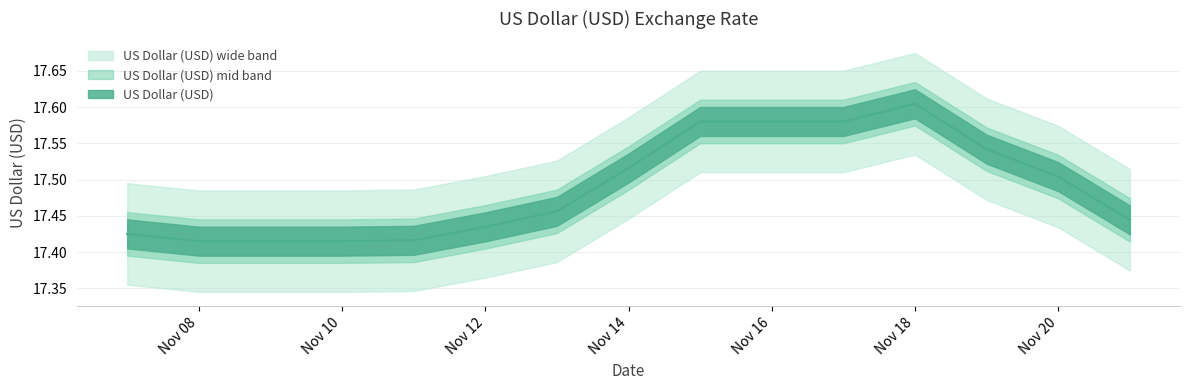

How many points are higher than both their immediate neighbors (excluding endpoints)?

1